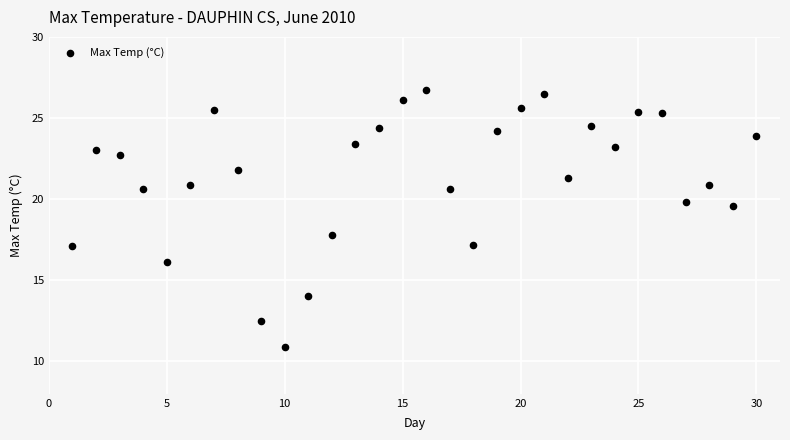

What is the range of Y values (max minus min)?

15.8